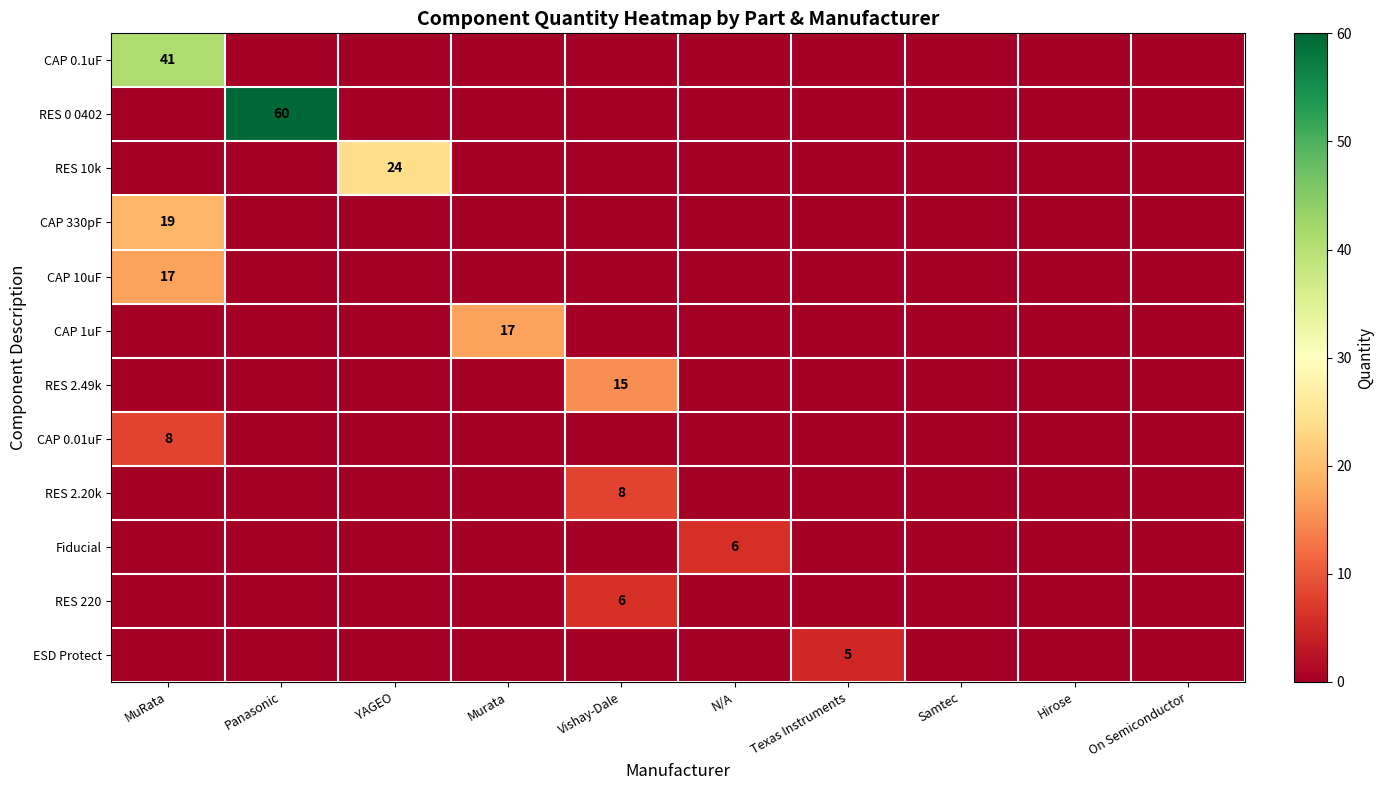

What is the spread (max minus min) of values at Panasonic?

60